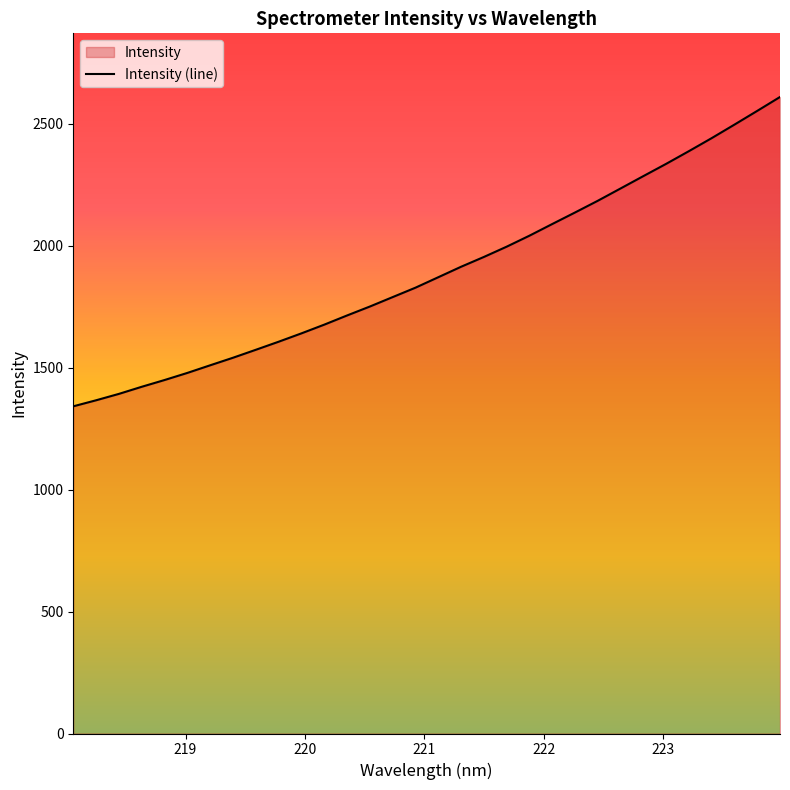

What is the sum of the values at 223.7895 and 221.6902?

4547.9